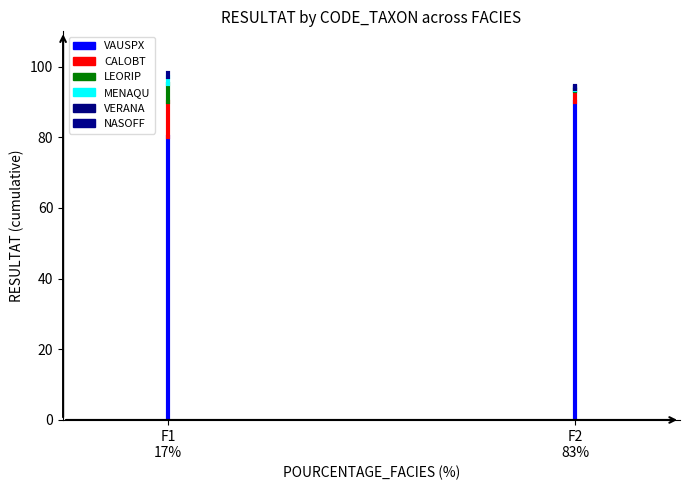

True or false: CALOBT has a value of 156.3 at F1 17%.

False